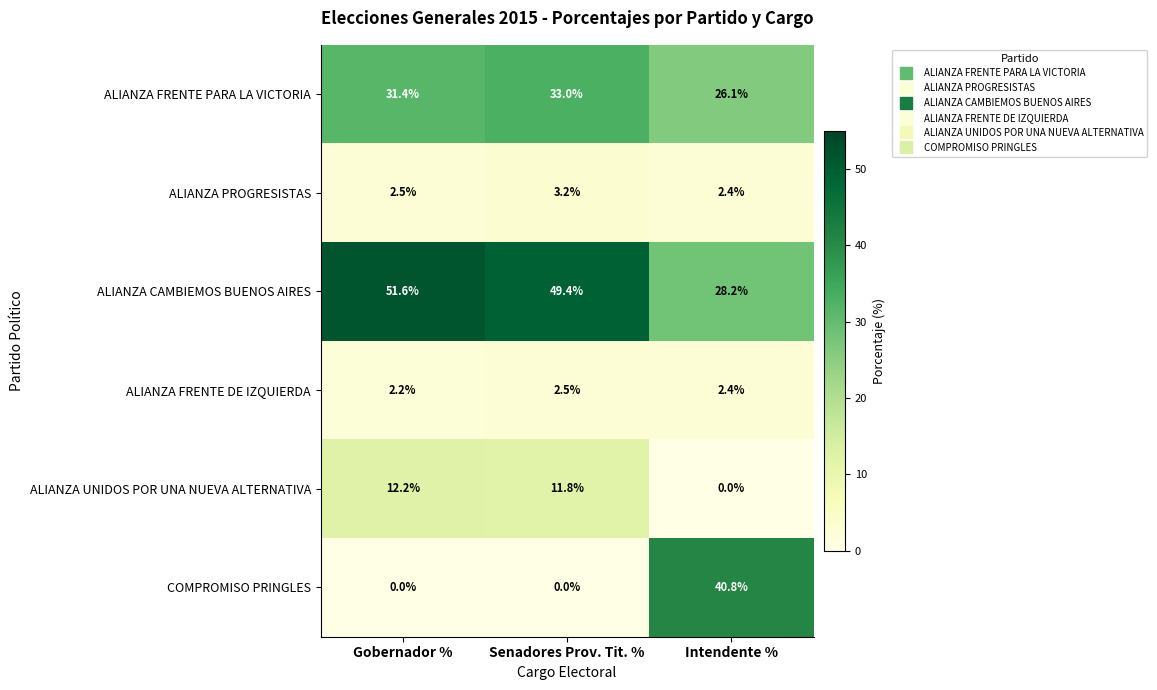

Is it true that ALIANZA CAMBIEMOS BUENOS AIRES equals 8.3 at Intendente %?

False